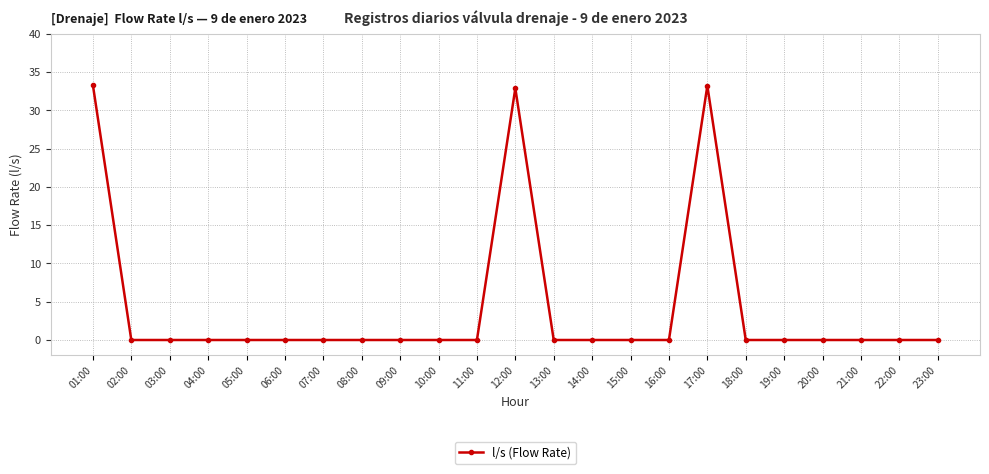

Which has a higher value, 07:00 or 12:00?

12:00